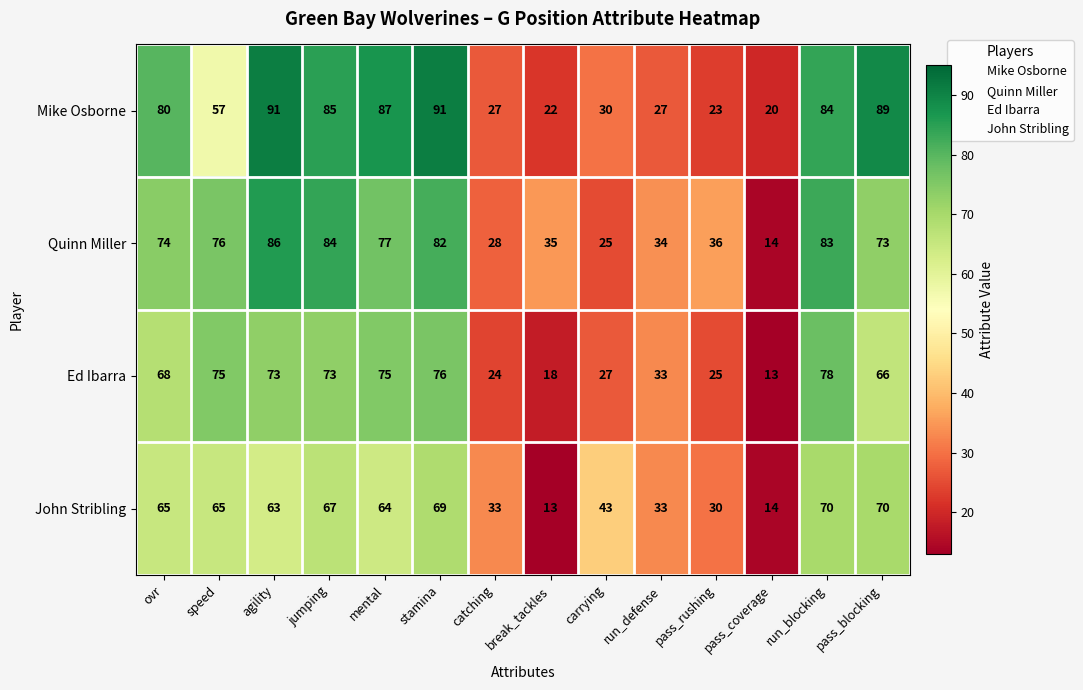

What is the difference between the highest and lowest values at run_defense?

7